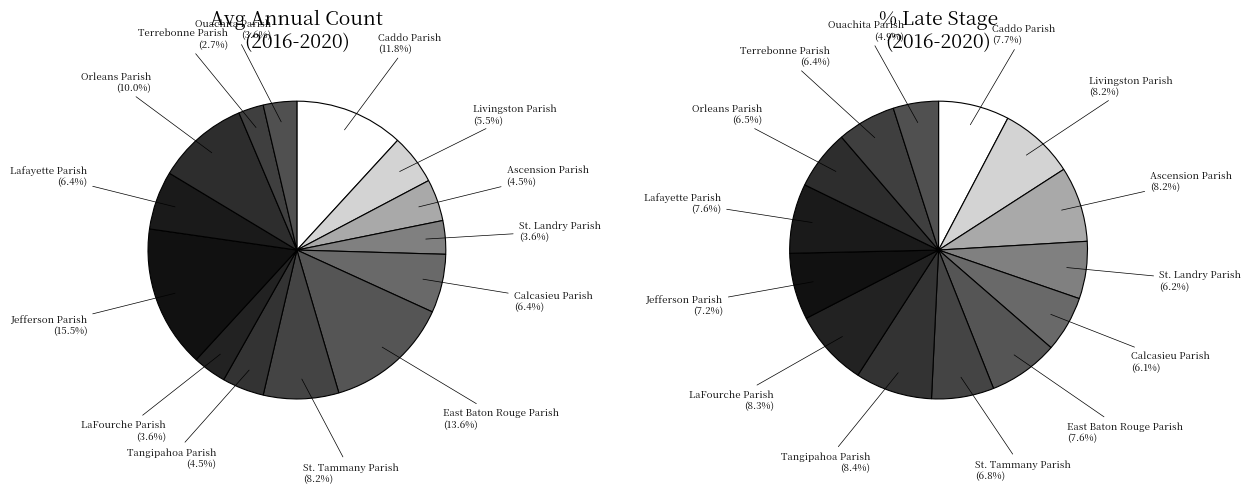

Which slice is the largest?

Jefferson Parish